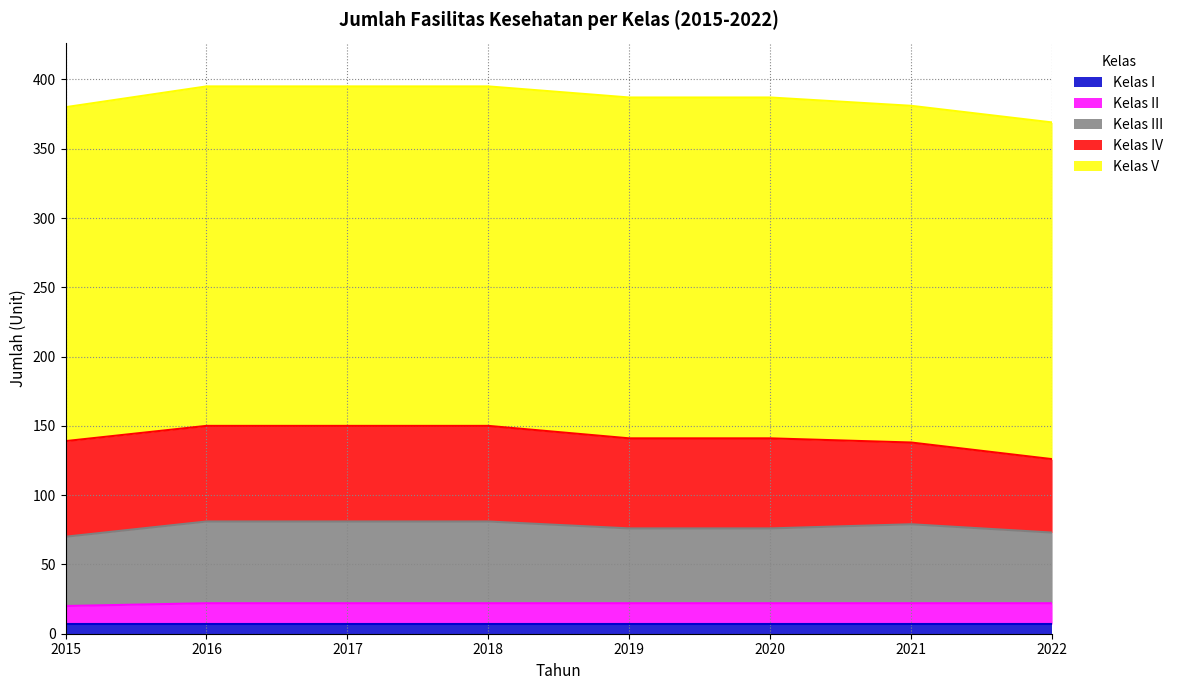

True or false: Kelas II and Kelas III cross at least once.

False